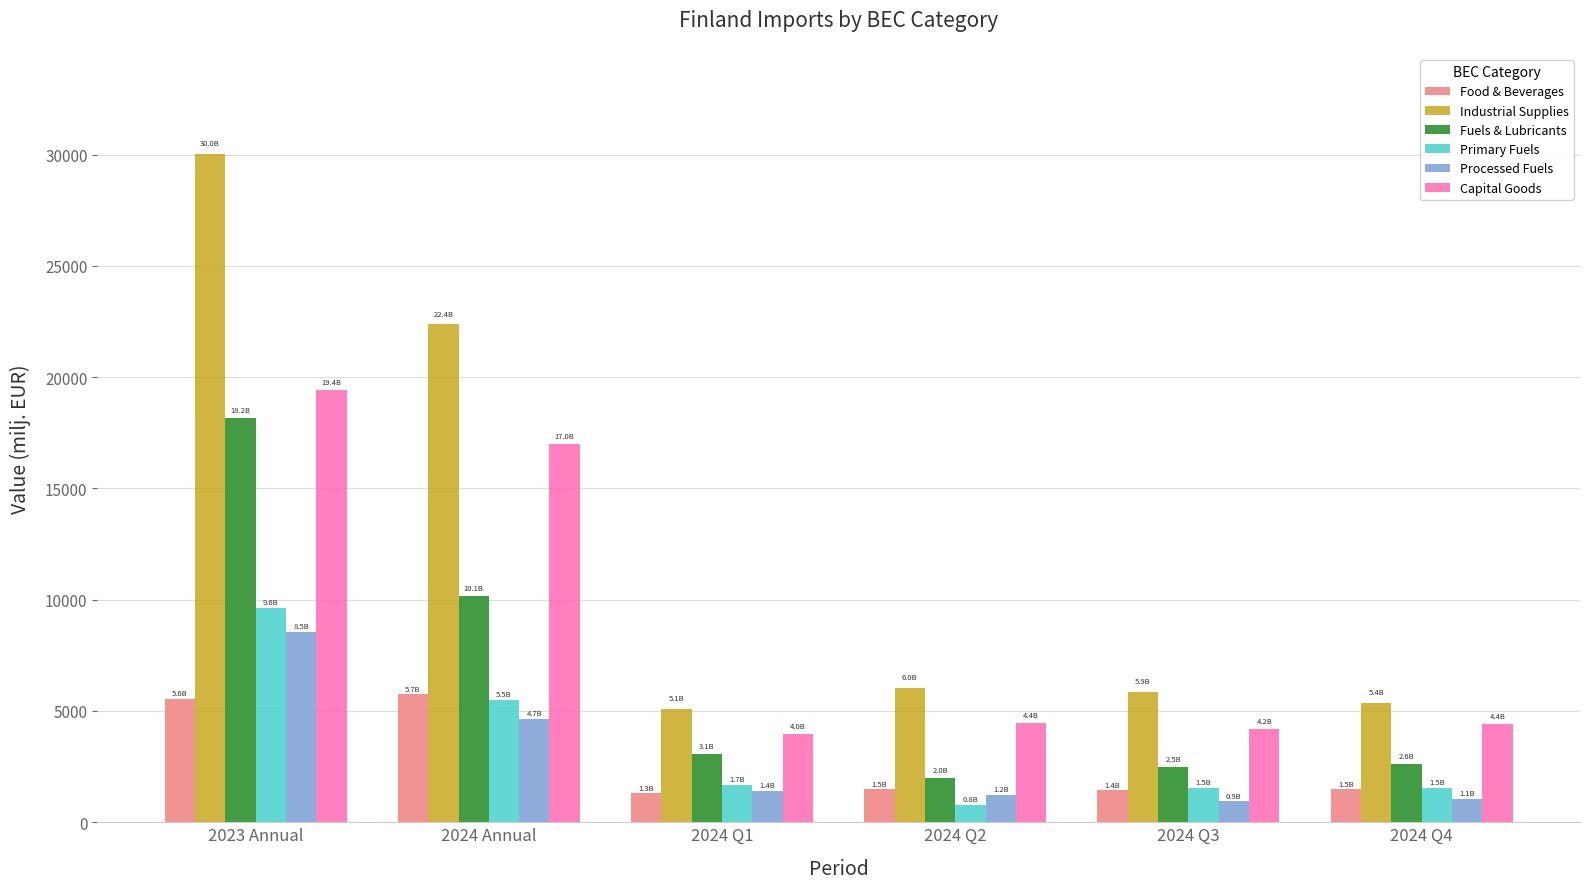

The value of Capital Goods at 2024 Q3 is 7506.5. True or false?

False